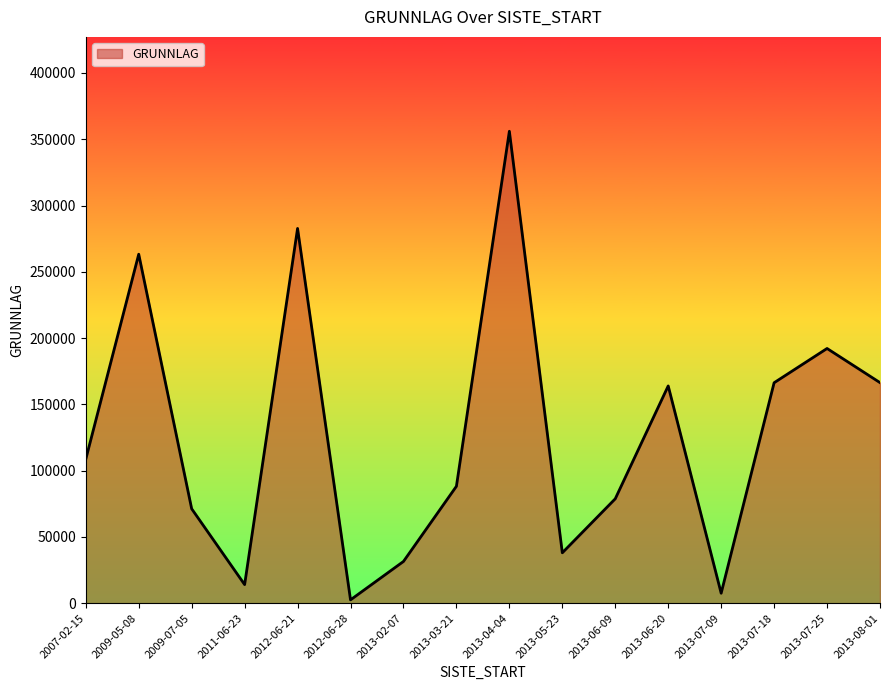

The value at 2013-05-23 is 38000. True or false?

True